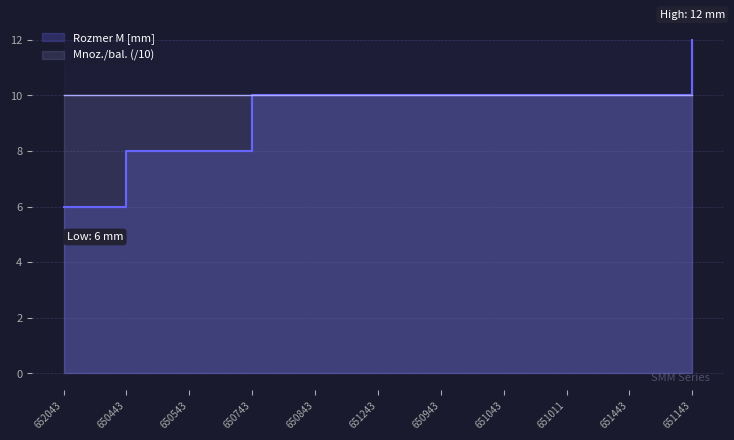

What is the label of the 5th point from the left?

650843